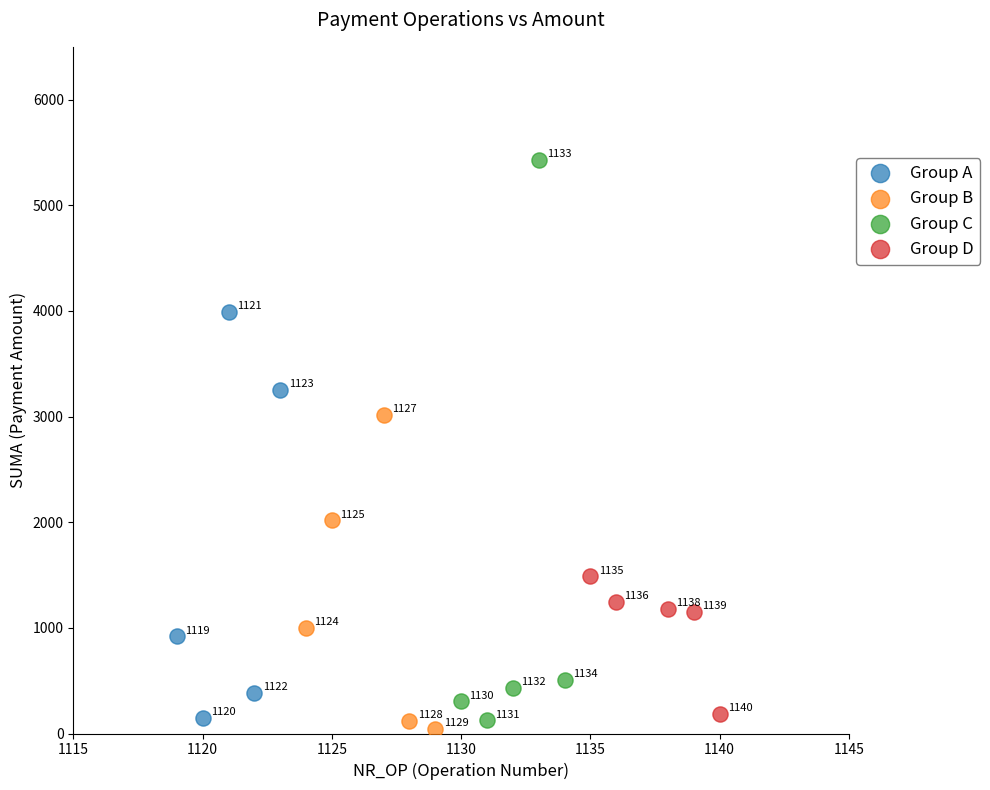

Which series reaches the maximum Y coordinate?

Group C